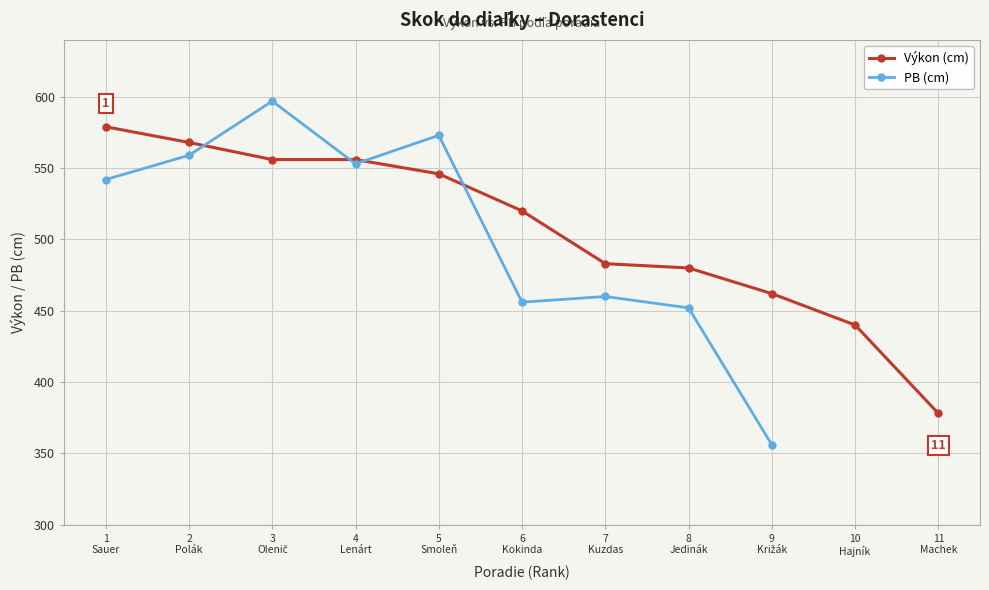

At how many categories does at least one series exceed 590?

1